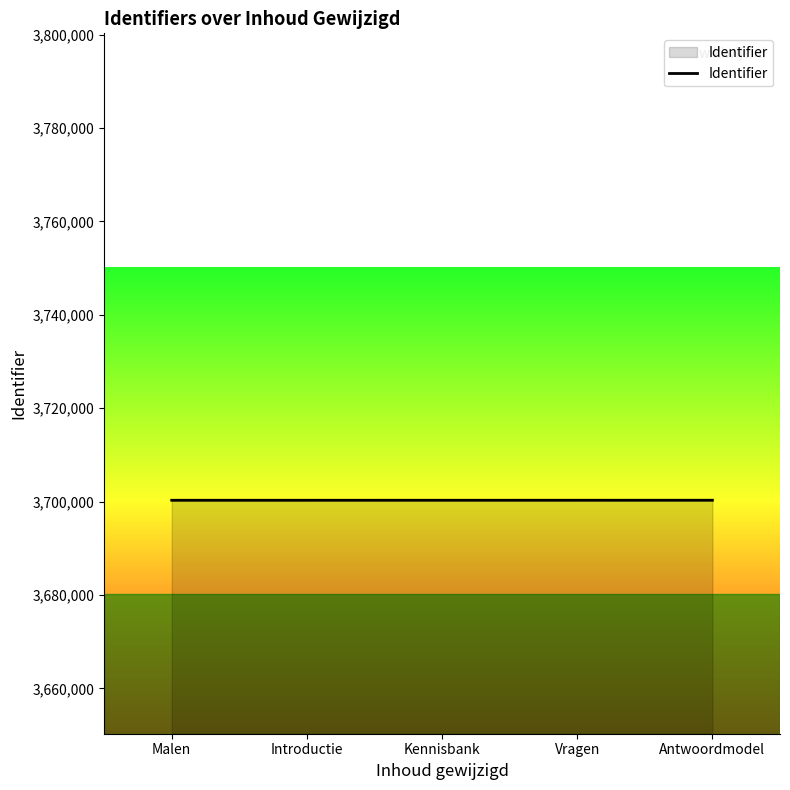

What is the approximate value at Malen?

3700277